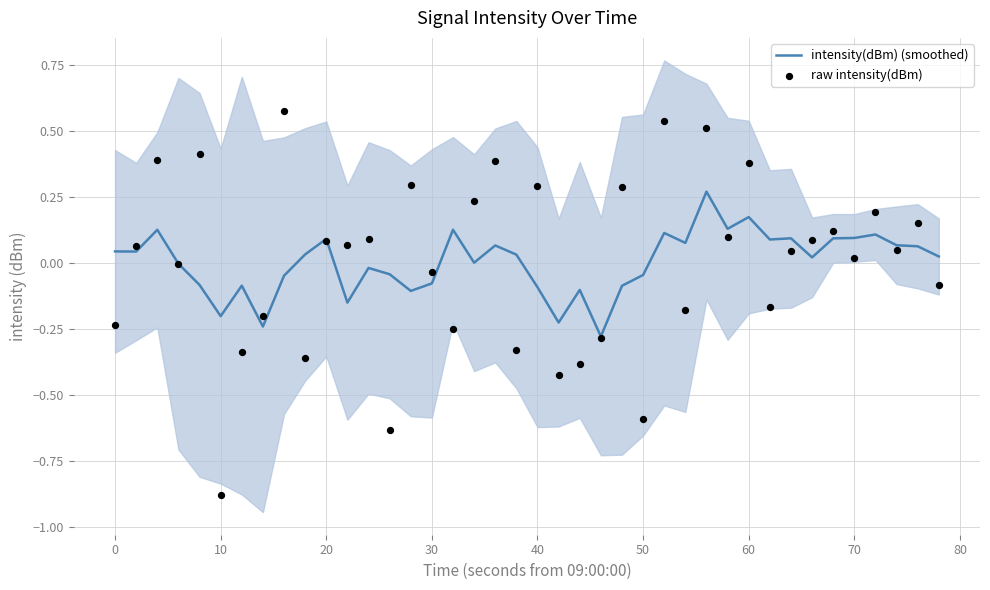

Which series has the largest total across all categories?

intensity(dBm) (smoothed)